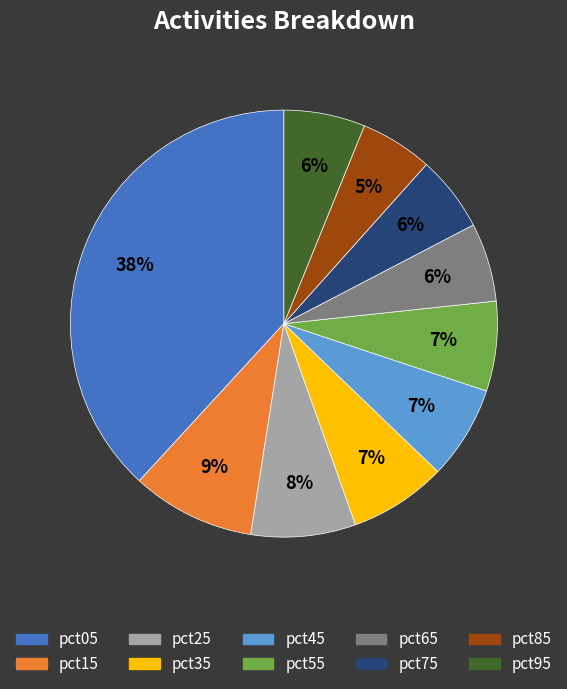

Is the sum of pct55 and pct35 greater than half?

No